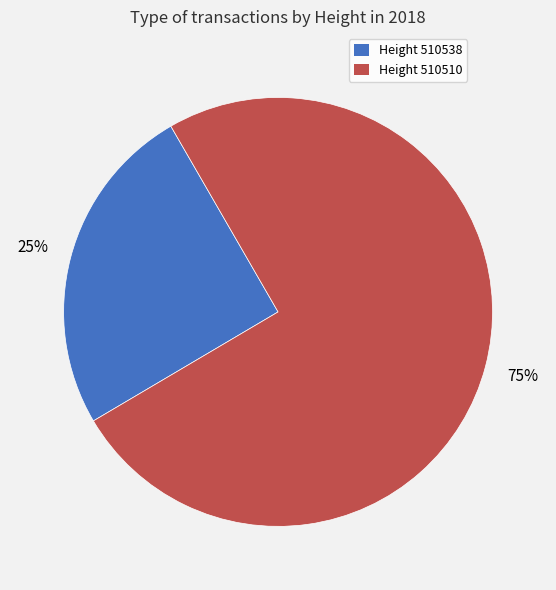

To the nearest percent, what percentage of the pie is Height 510538?

25%